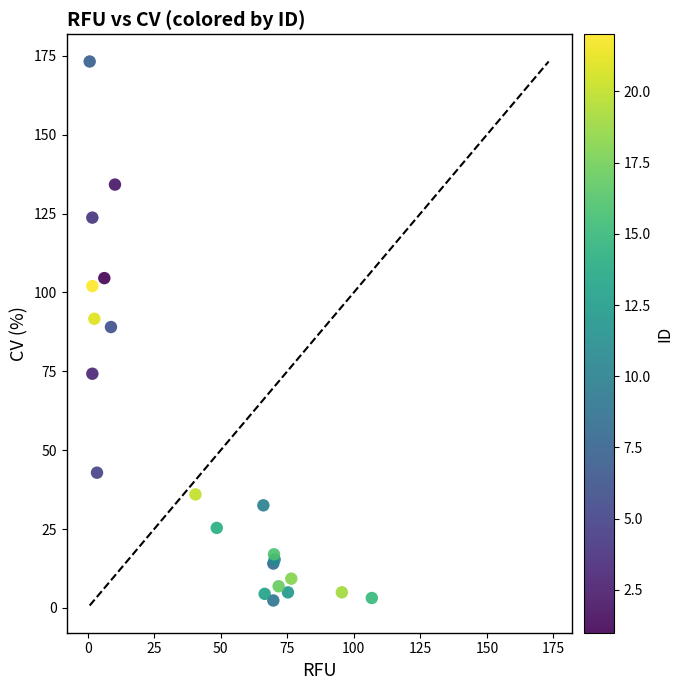

What Y value in the scatter plot is closest to 87?

89.0